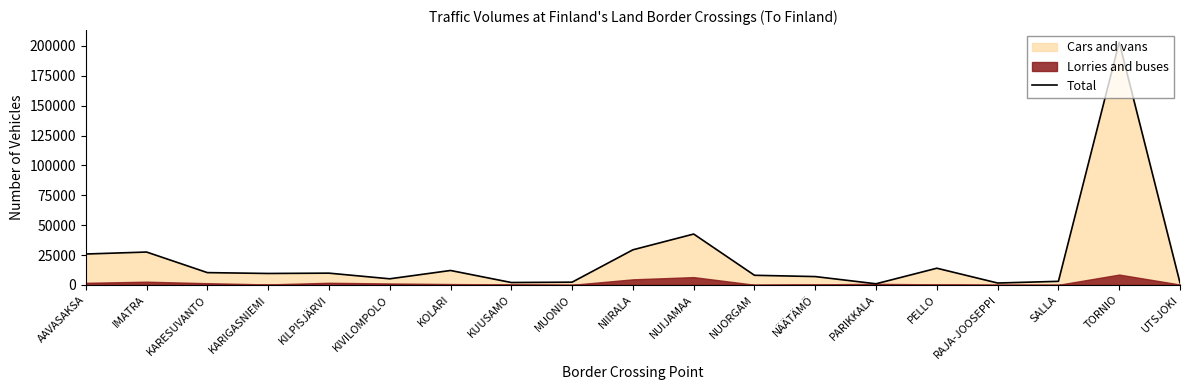

Reading left to right, extract all data points from this chart.

25832	27488	10268	9544	9813	5084	12053	1975	2259	29355	42561	8026	6946	919	13940	1552	2968	203143	1692